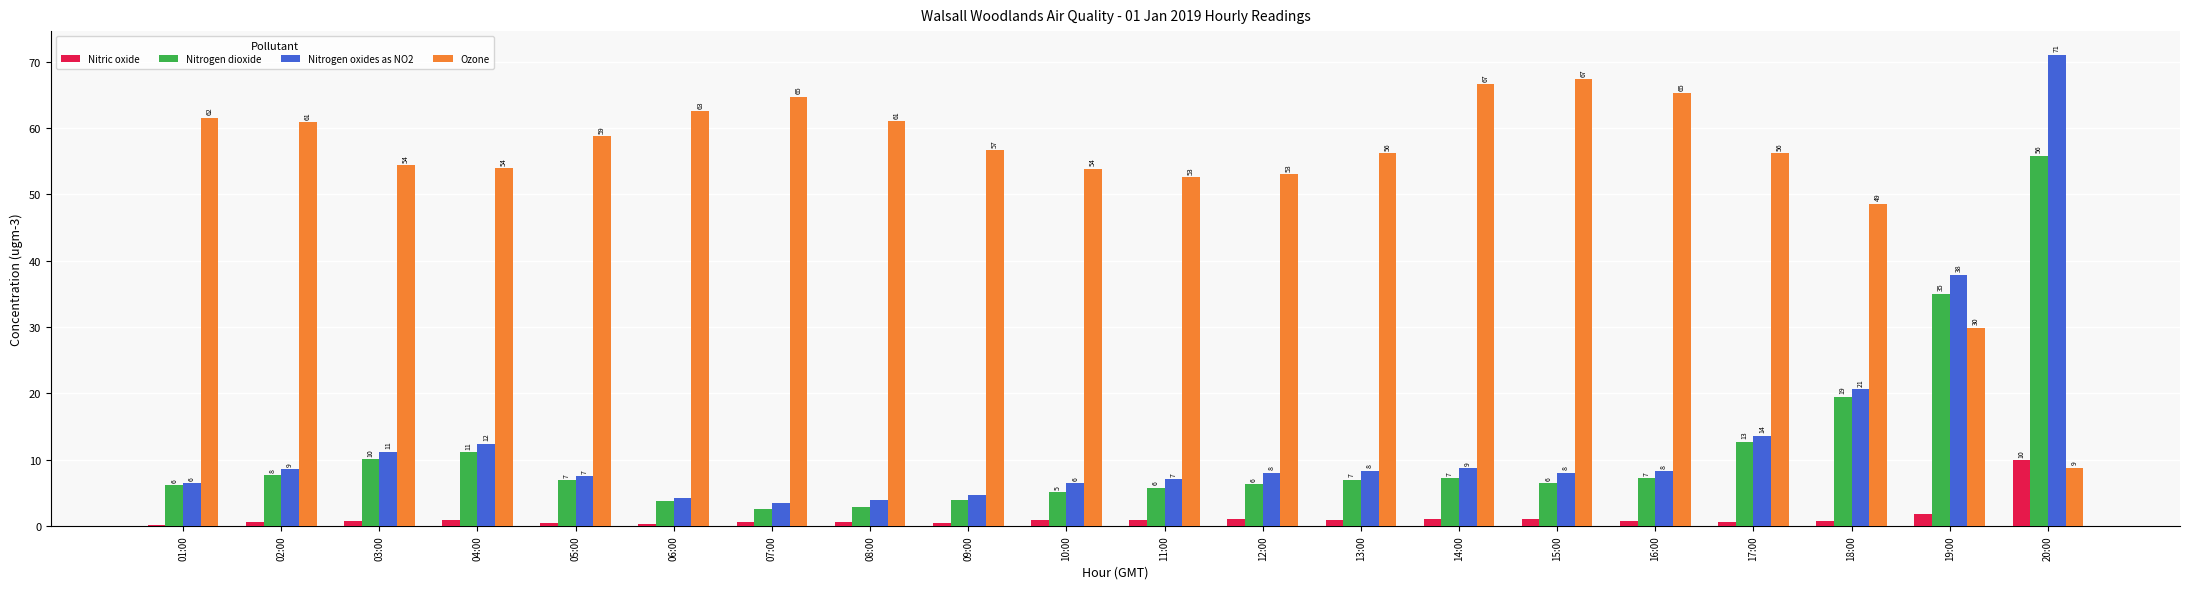

What is the average value of the Nitrogen dioxide series?

11.2